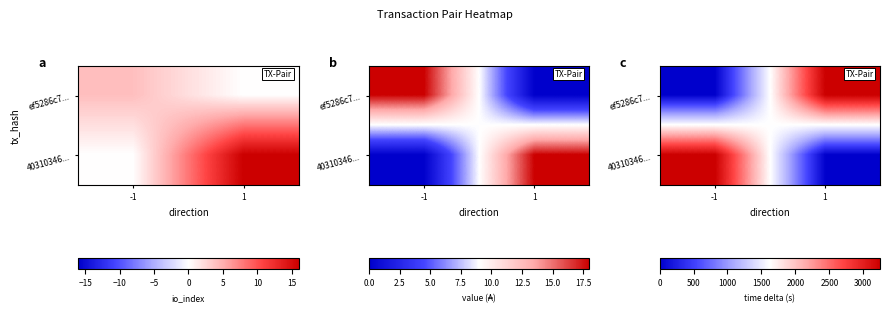

Is it true that 40310346... equals 5467 at -1?

False